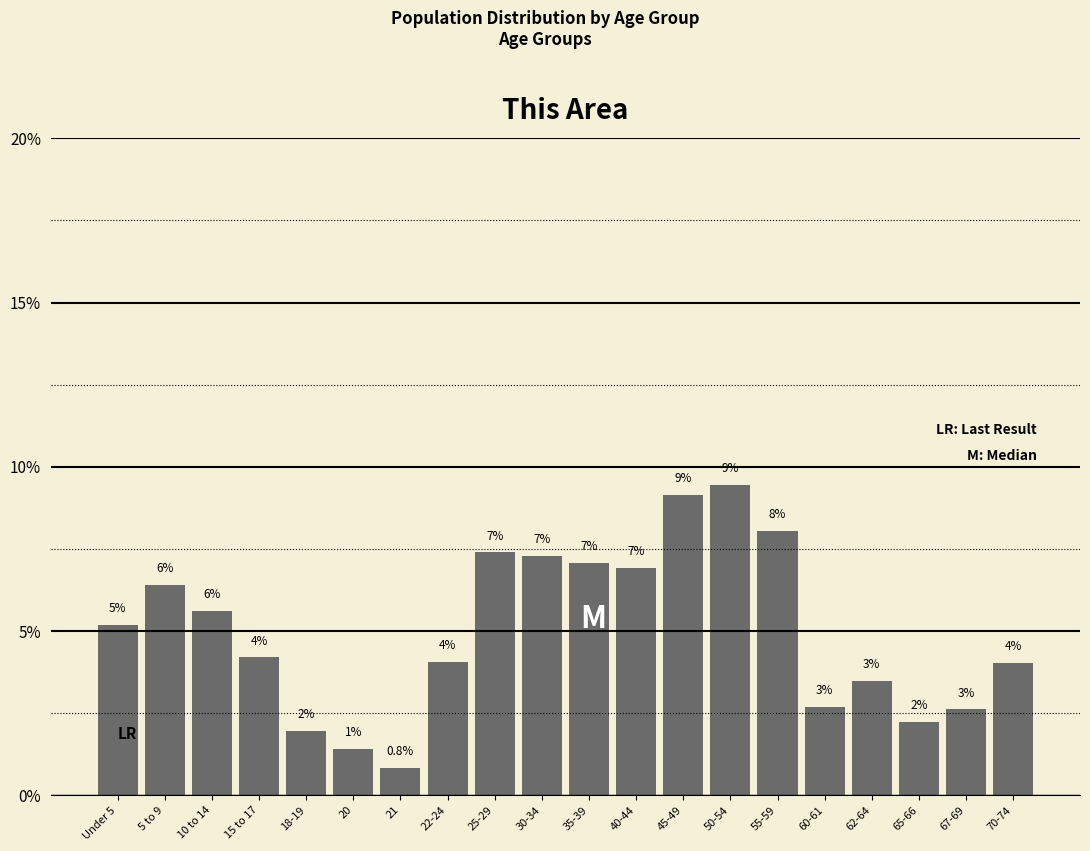

How many bars are there in total?

20